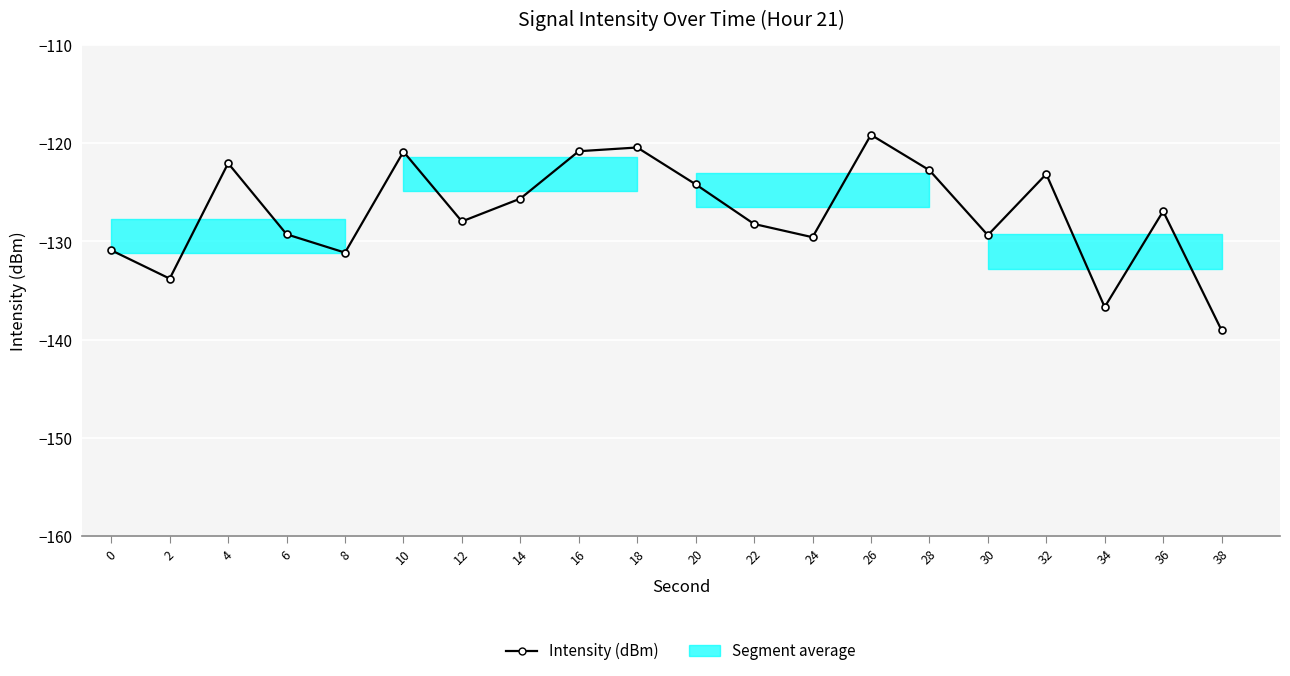

How many data points are above -126?

9